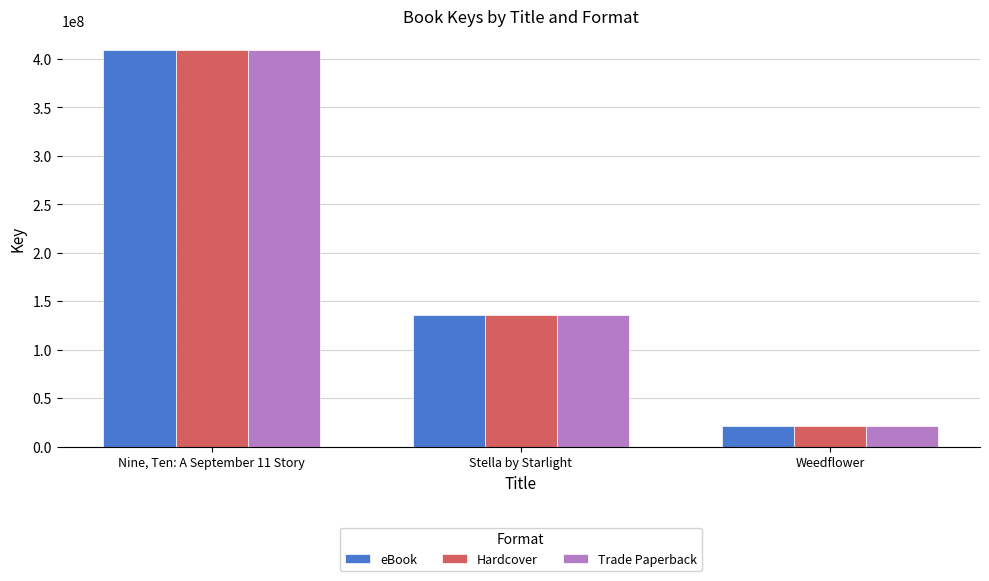

What is the sum of the Hardcover values at Nine, Ten: A September 11 Story and Weedflower?

429851658